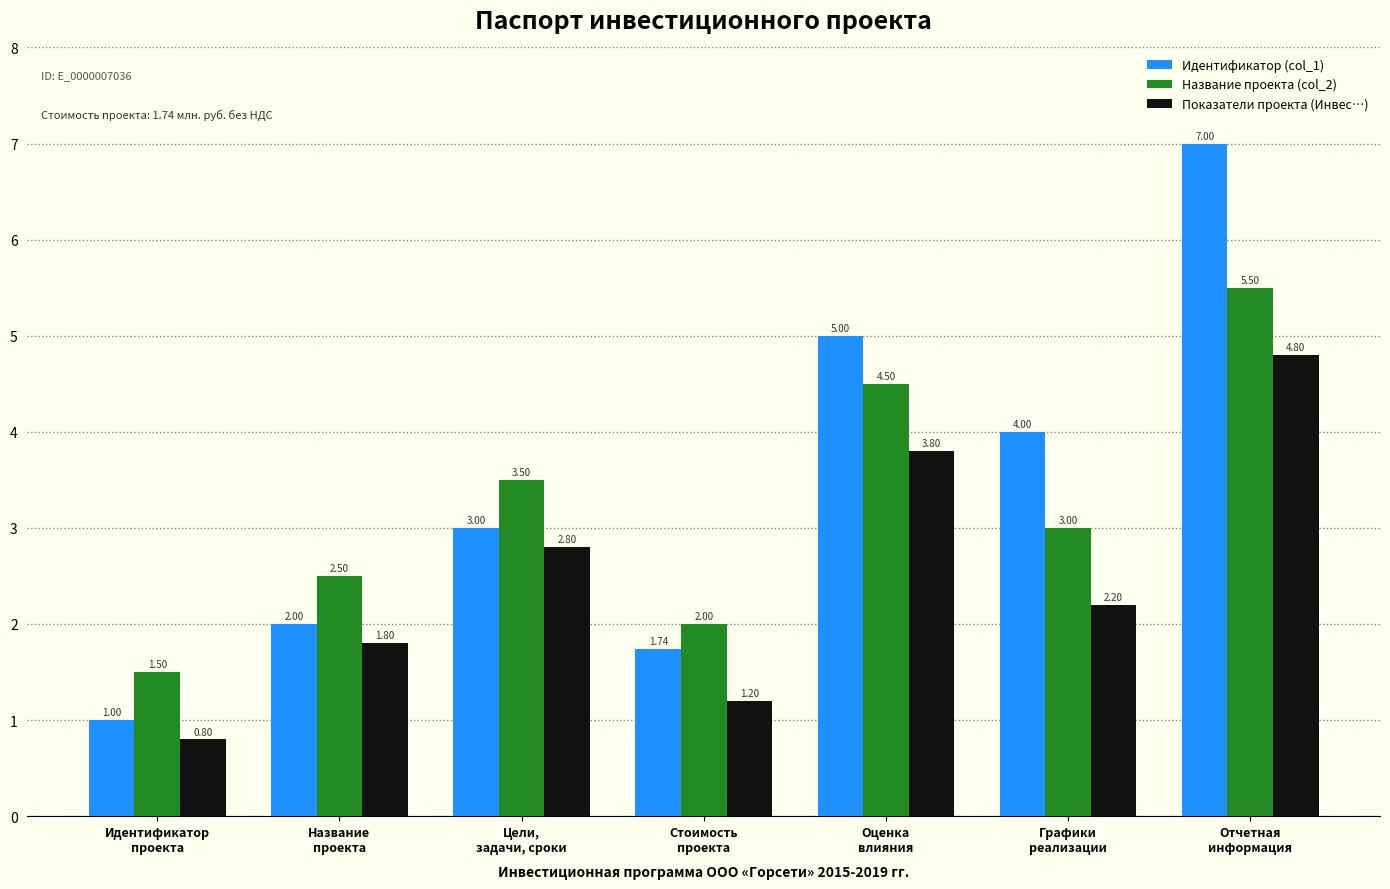

What is the average value of the Показатели проекта (Инвес…) series?

2.5